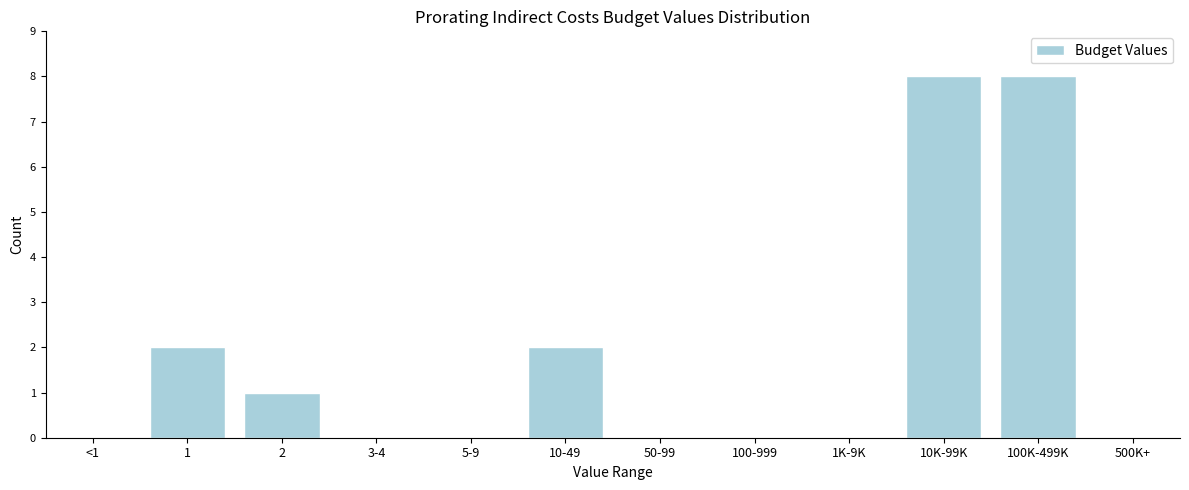

Reading left to right, list all the values displayed in this chart.

<1=0	1=2	2=1	3-4=0	5-9=0	10-49=2	50-99=0	100-999=0	1K-9K=0	10K-99K=8	100K-499K=8	500K+=0